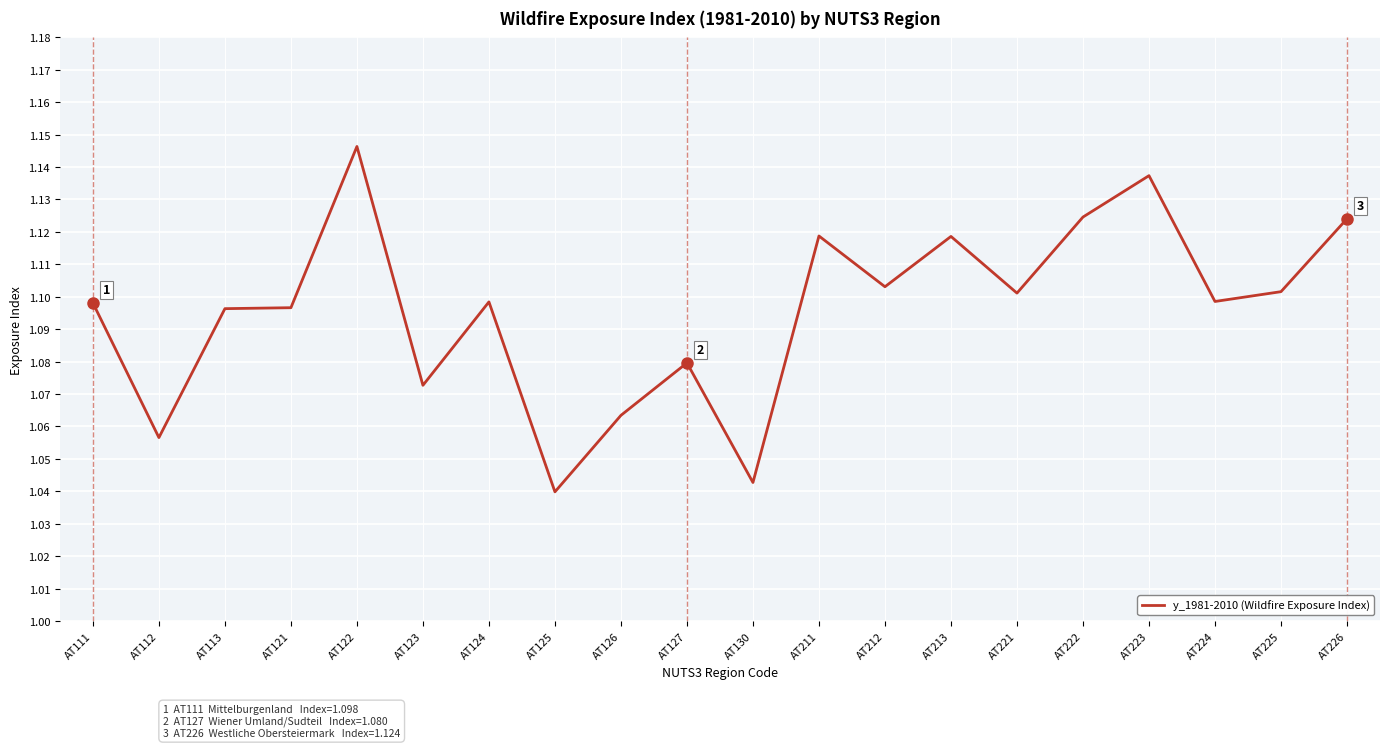

What is the sum of the values at AT127 and AT126?

2.1